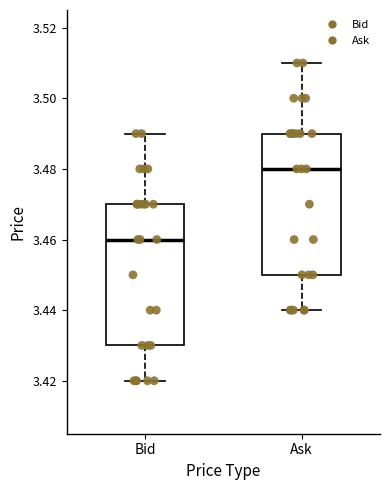

Reading left to right, transcribe this box plot: for each box, give where its median line is, the range the box spans, and where its two whiskers end, as read against the y-axis. The values are not printed on the chart, so give them approximately, as read against the axis.

Bid: median 3.46, box 3.43 to 3.47, whiskers 3.42 to 3.49
Ask: median 3.48, box 3.45 to 3.49, whiskers 3.44 to 3.51